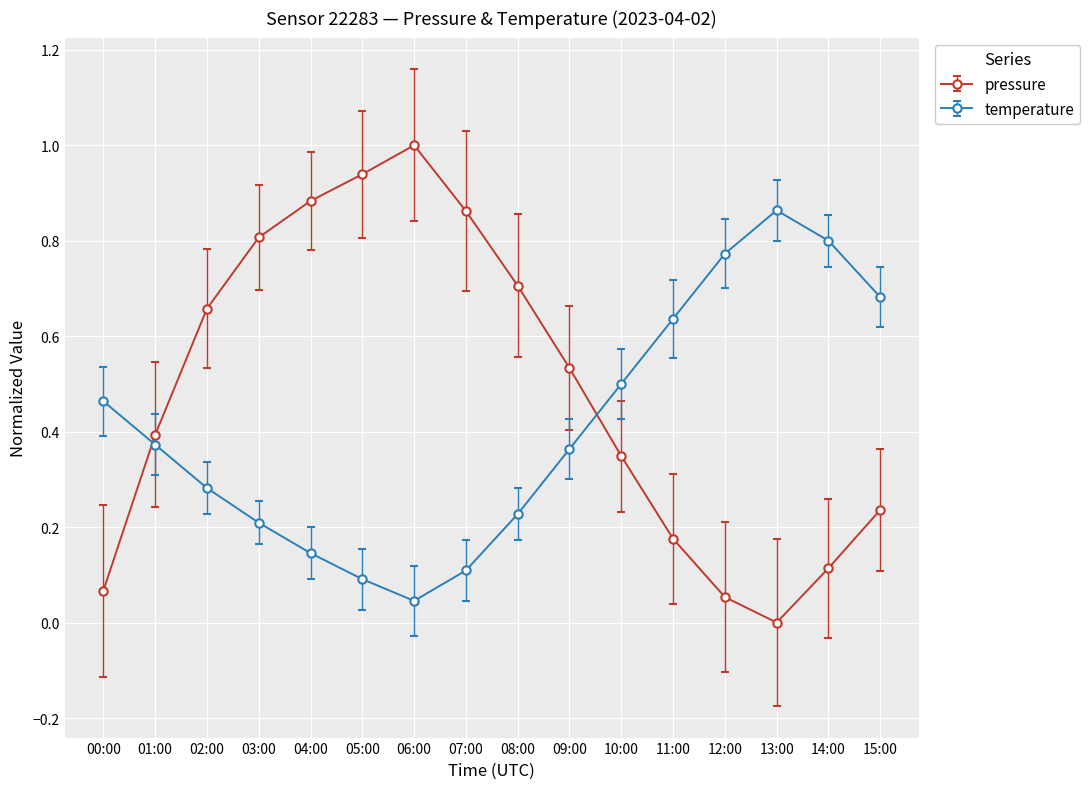

Where is temperature nearest to the value 0?

06:00